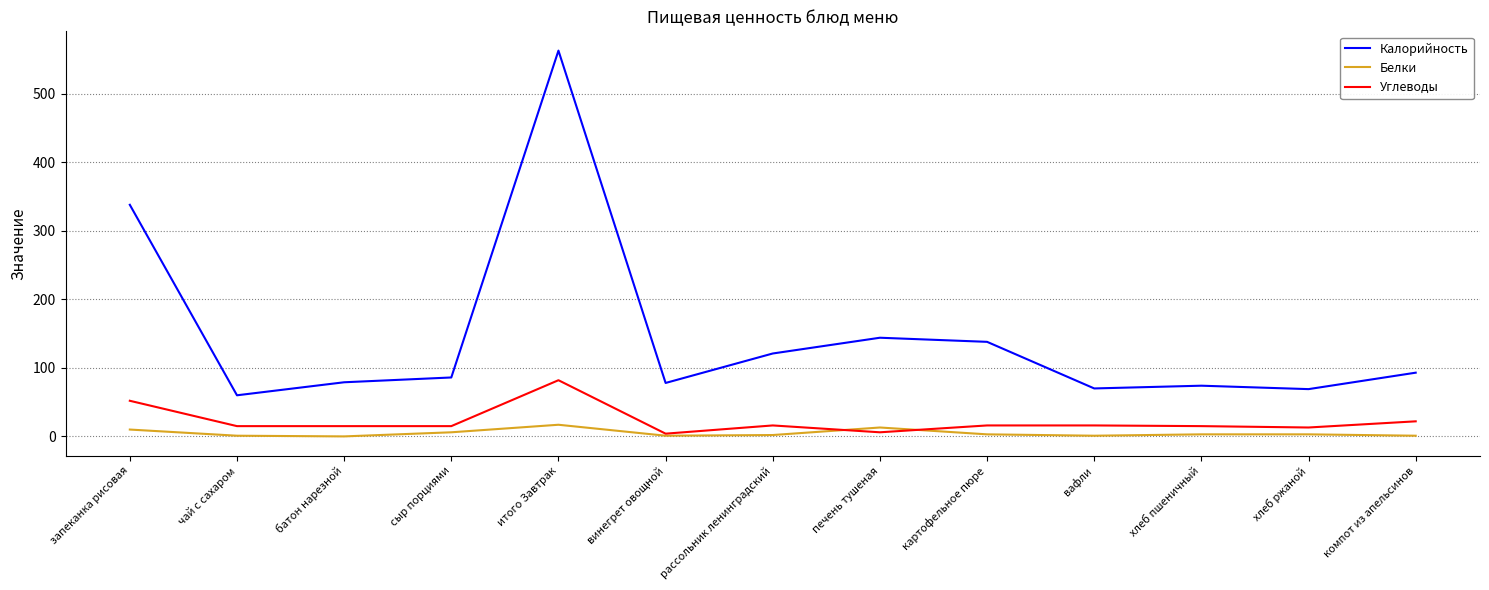

What is the total value across all series at компот из апельсинов?

116